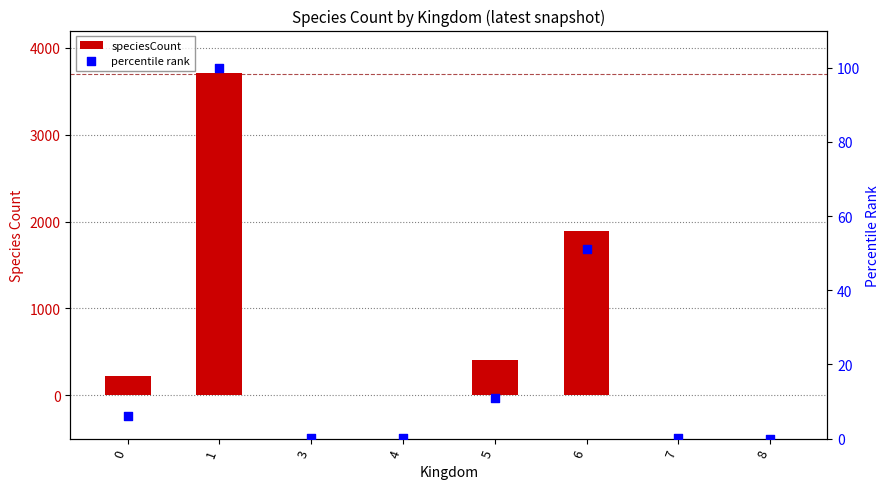

Which series contains the lowest Y value?

percentile rank